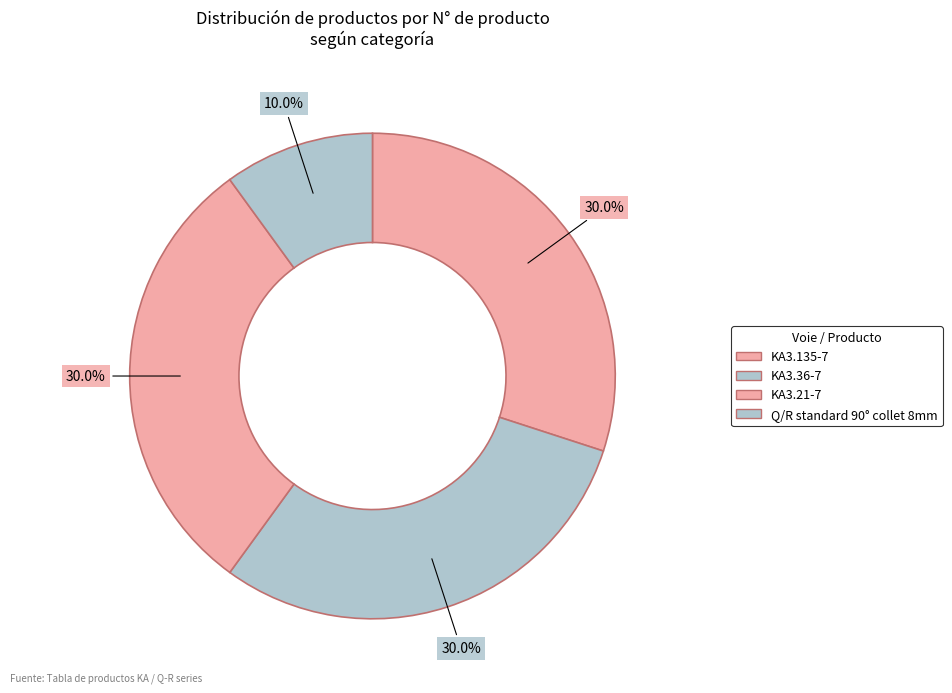

To the nearest percent, what is the average slice percentage?

25%